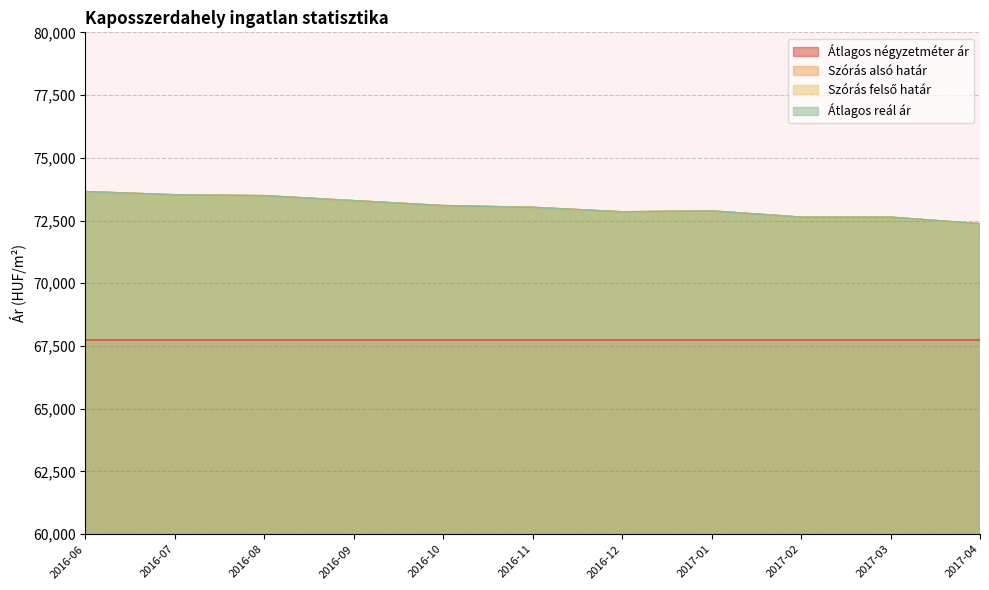

Does the chart have visible grid lines?

Yes